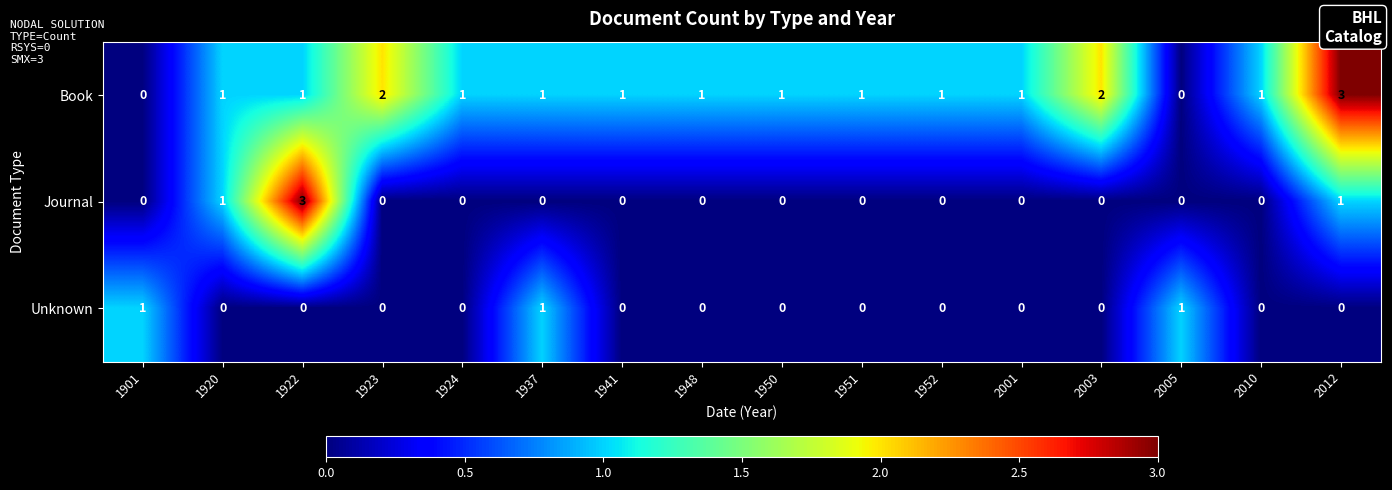

How many distinct data groups are displayed?

3